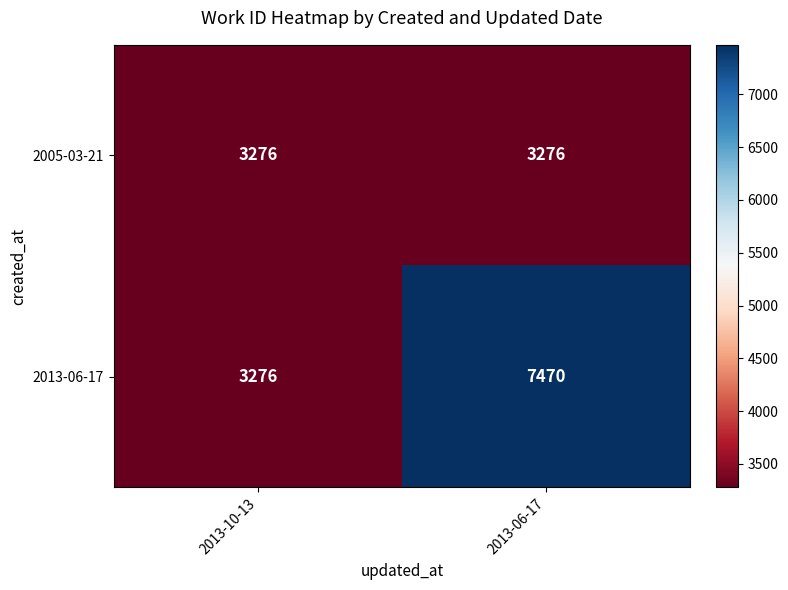

Reading left to right, transcribe all the data shown in this chart.

2005-03-21: 3276	3276
2013-06-17: 3276	7470